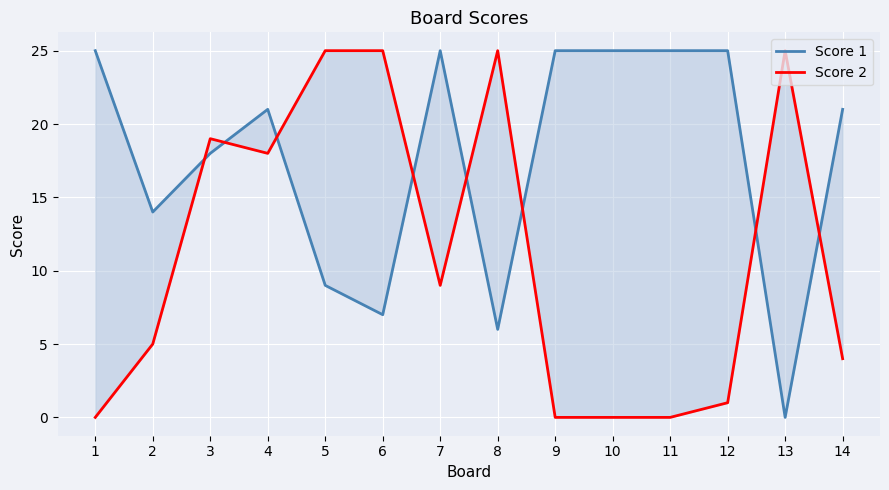

What is the value of the Score 1 point at the 3rd from the left?

18